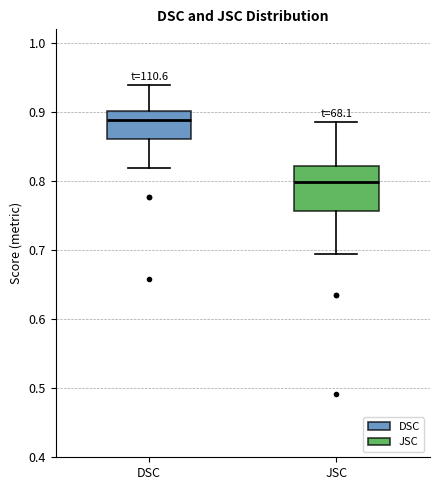

Reading left to right, transcribe this box plot: for each box, give where its median line is, the range the box spans, and where its two whiskers end, as read against the y-axis. The values are not printed on the chart, so give them approximately, as read against the axis.

DSC: median 0.89, box 0.86 to 0.90, whiskers 0.82 to 0.94
JSC: median 0.80, box 0.76 to 0.82, whiskers 0.69 to 0.89